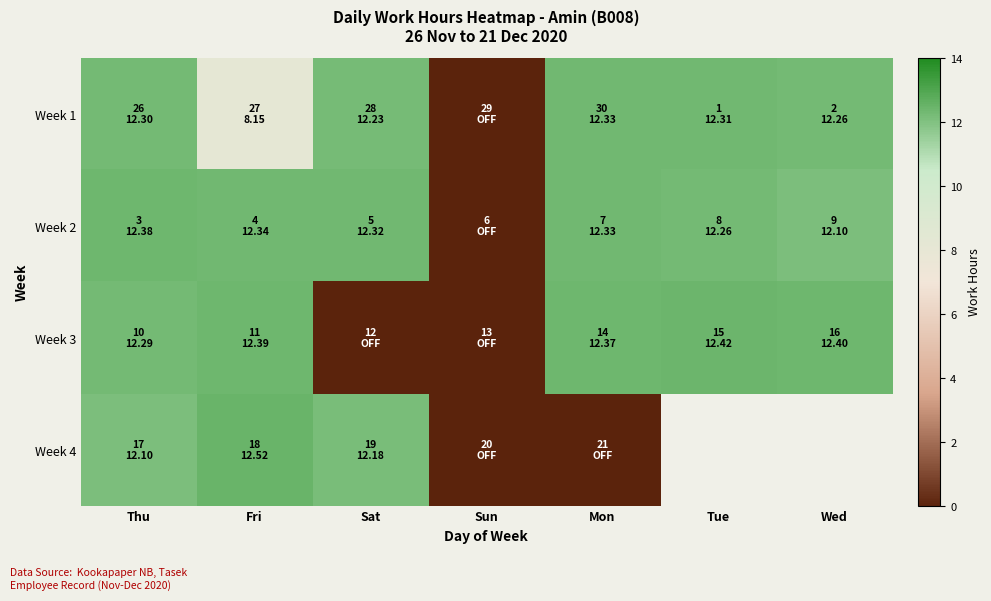

Where does the Week 1 series first go above 12?

Thu